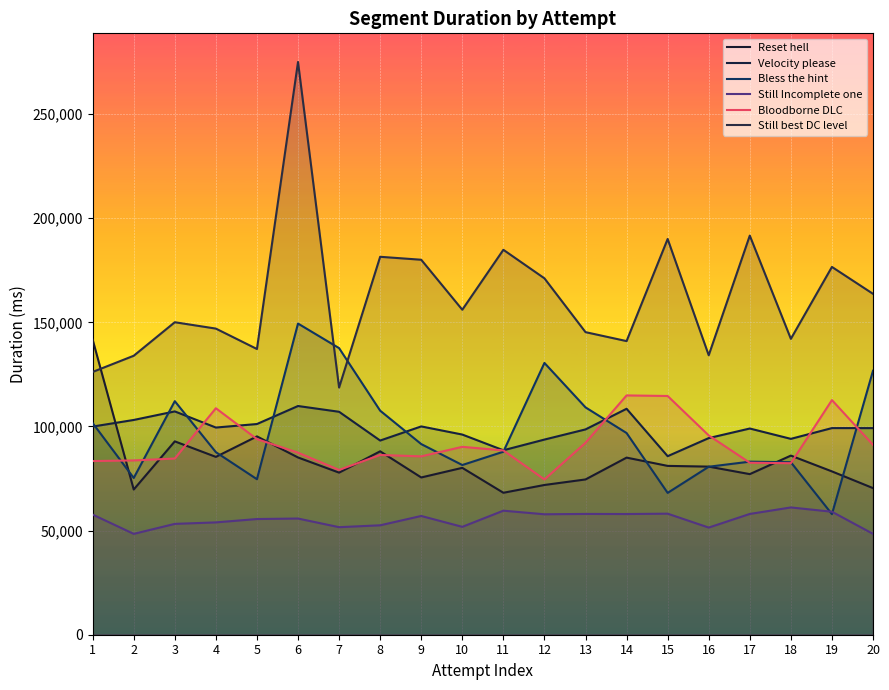

The value of Reset hell at 7 is 117872. True or false?

False